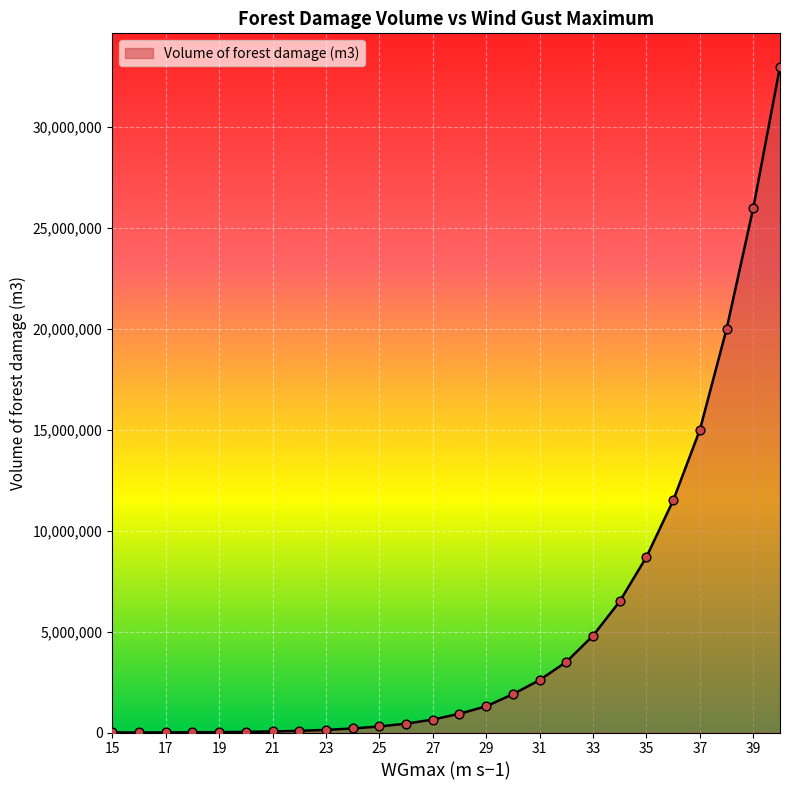

What is the greatest value displayed?

33000000